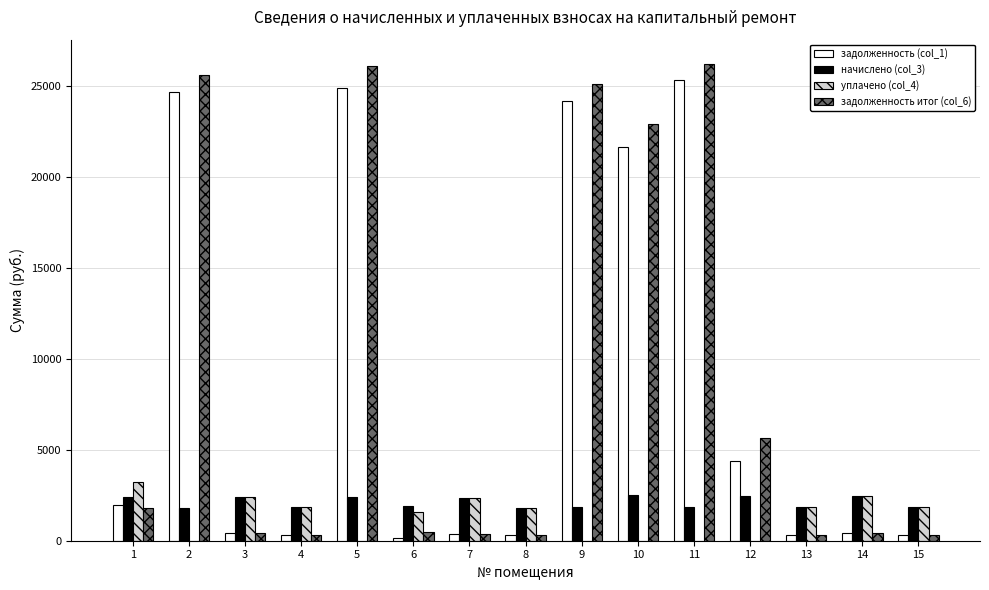

Between 11 and 12, which series saw the biggest shift?

задолженность (col_1)